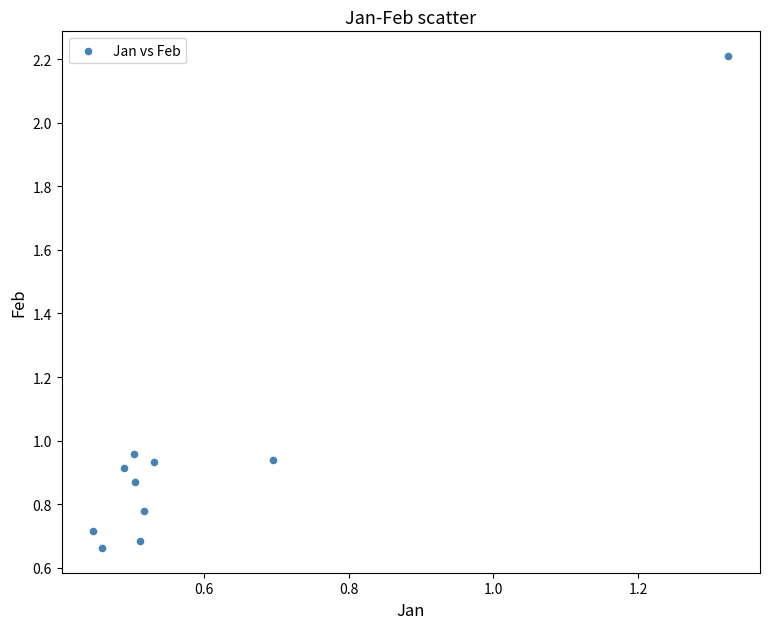

What is the range of Y values (max minus min)?

1.5